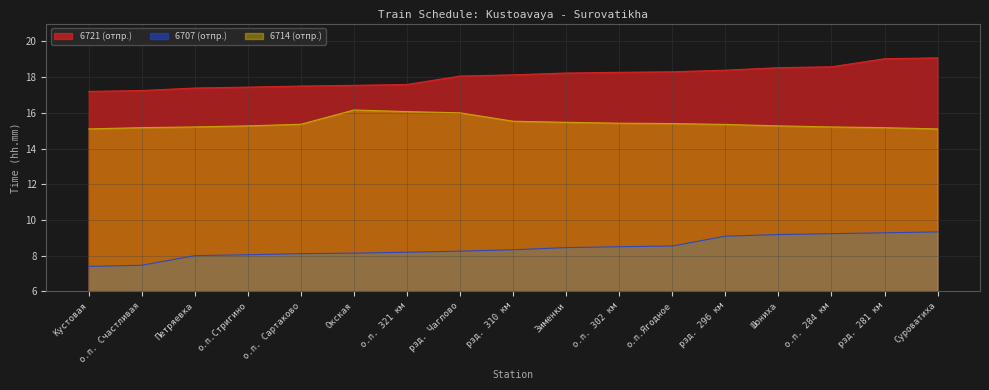

Which series has the largest range (max minus min)?

6707 (отпр.)